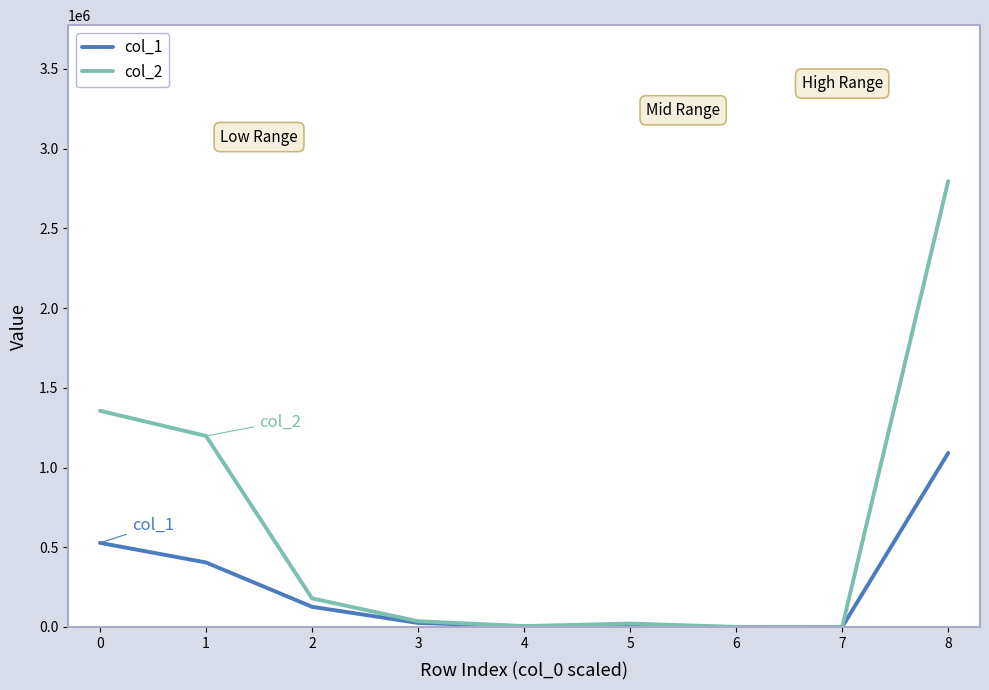

True or false: col_2 has a value of 926316 at 0.

False